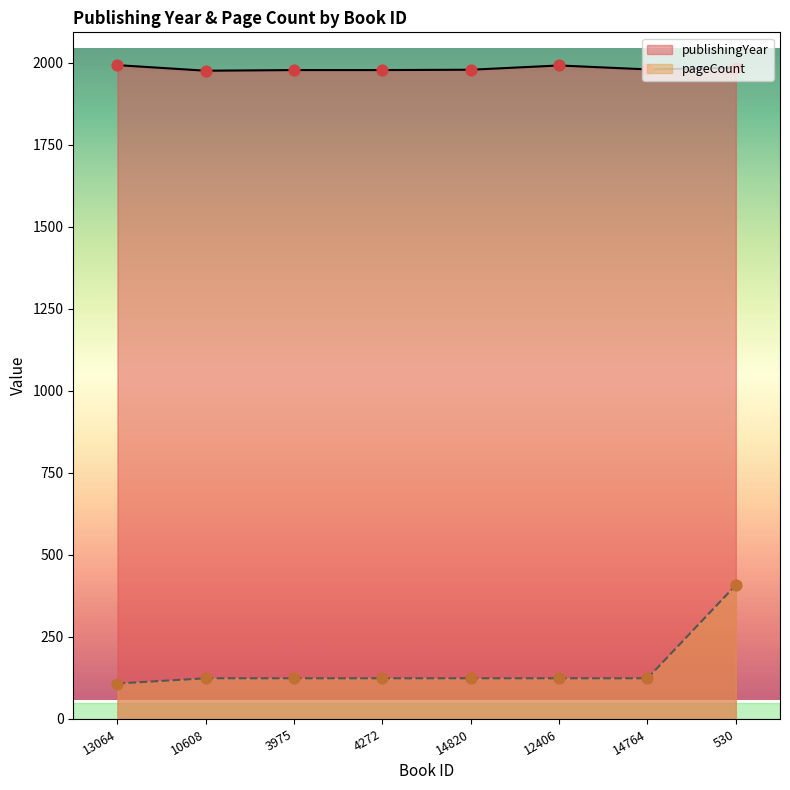

Which series has the largest total across all categories?

publishingYear